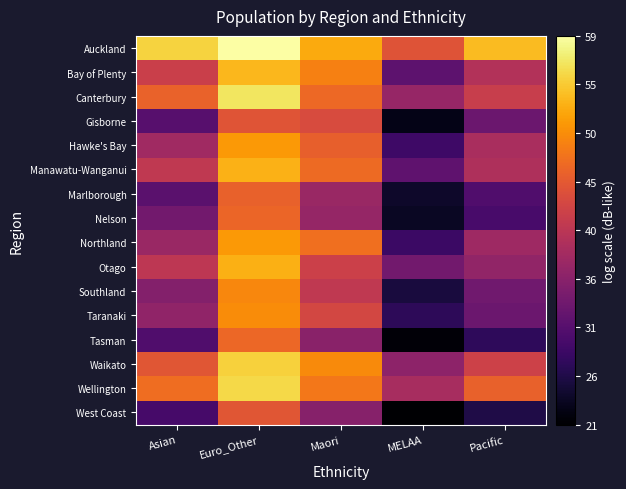

Count the number of data series in this chart.

16